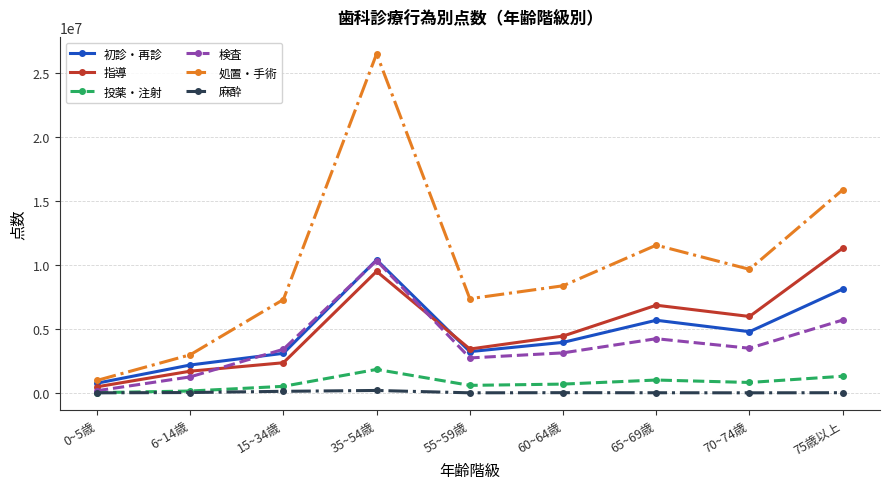

Which series has the largest total across all categories?

処置・手術